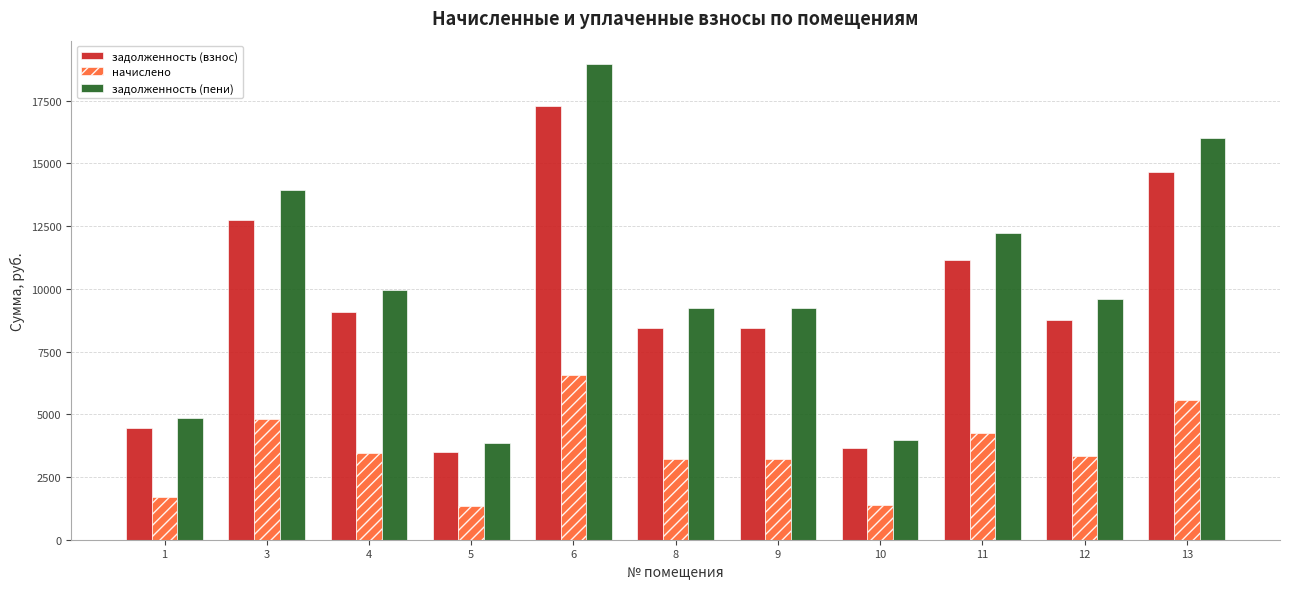

Rank the series by their maximum value, from lowest to highest.

начислено, задолженность (взнос), задолженность (пени)